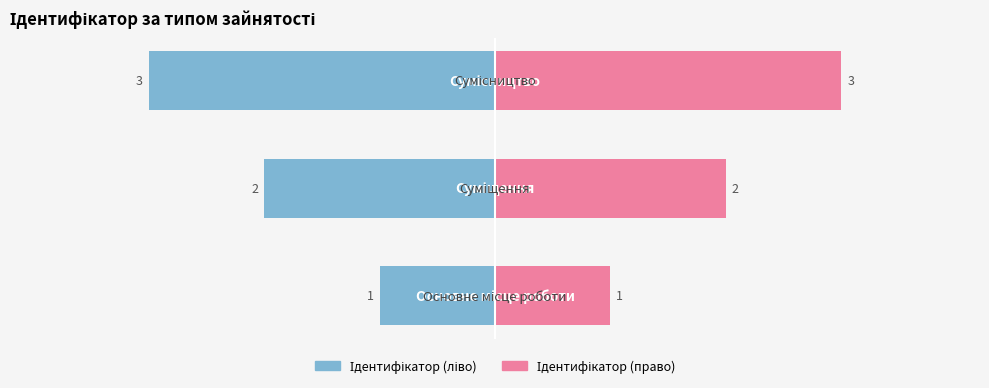

The value of Ідентифікатор (право) at −100 is 36. True or false?

False